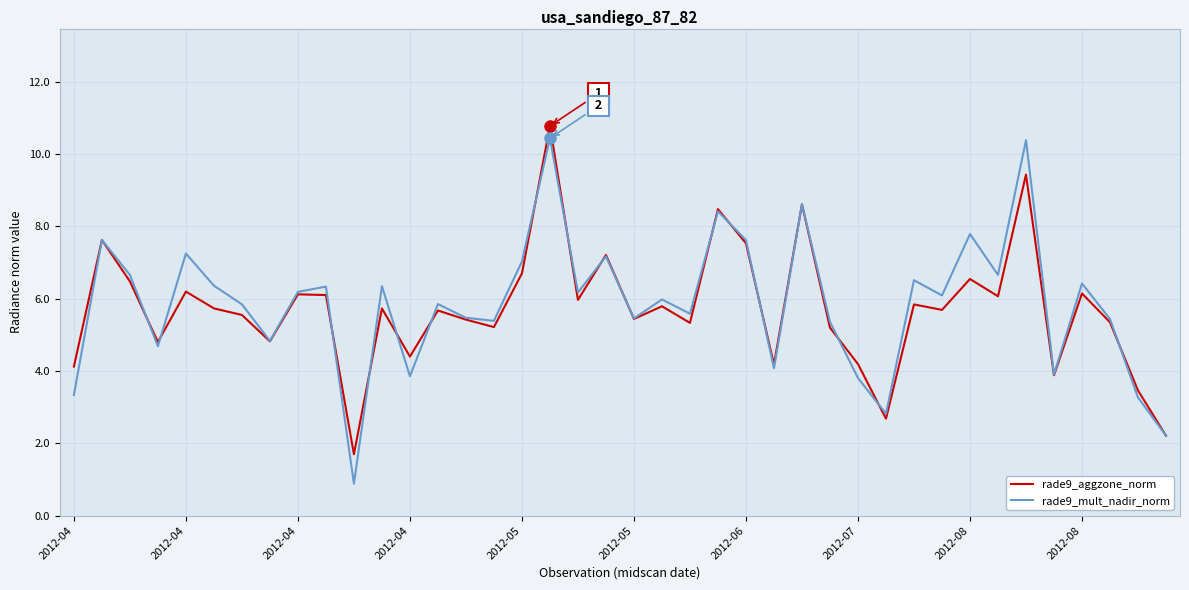

Which series has the largest range (max minus min)?

rade9_mult_nadir_norm